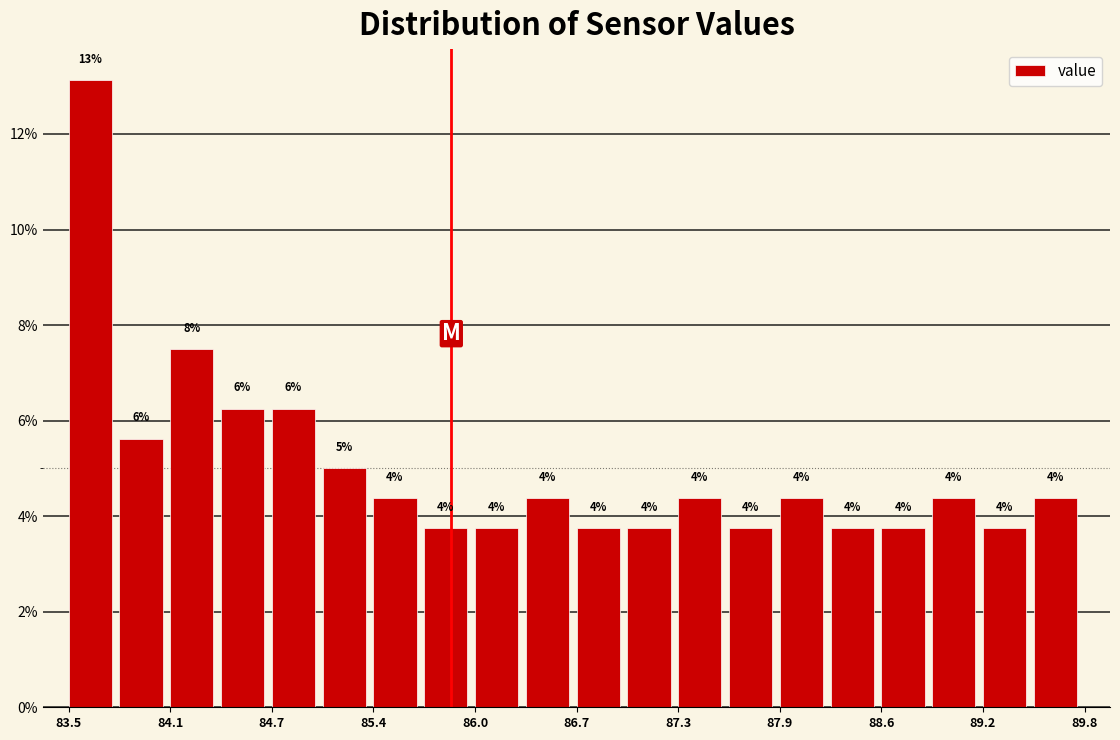

Read against the x-axis, roughly where is the centre of the tallest bar?

83.6